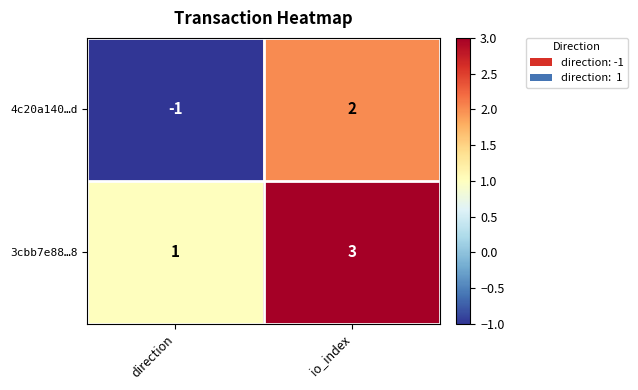

Is the value of 3cbb7e88…8 at io_index greater than the value of 4c20a140…d at direction?

Yes